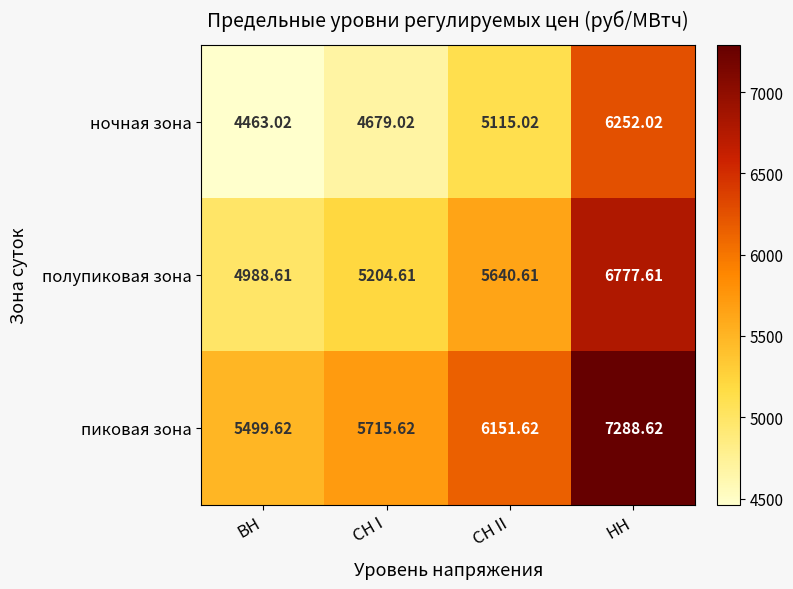

How many values in the полупиковая зона series are below 5640?

2